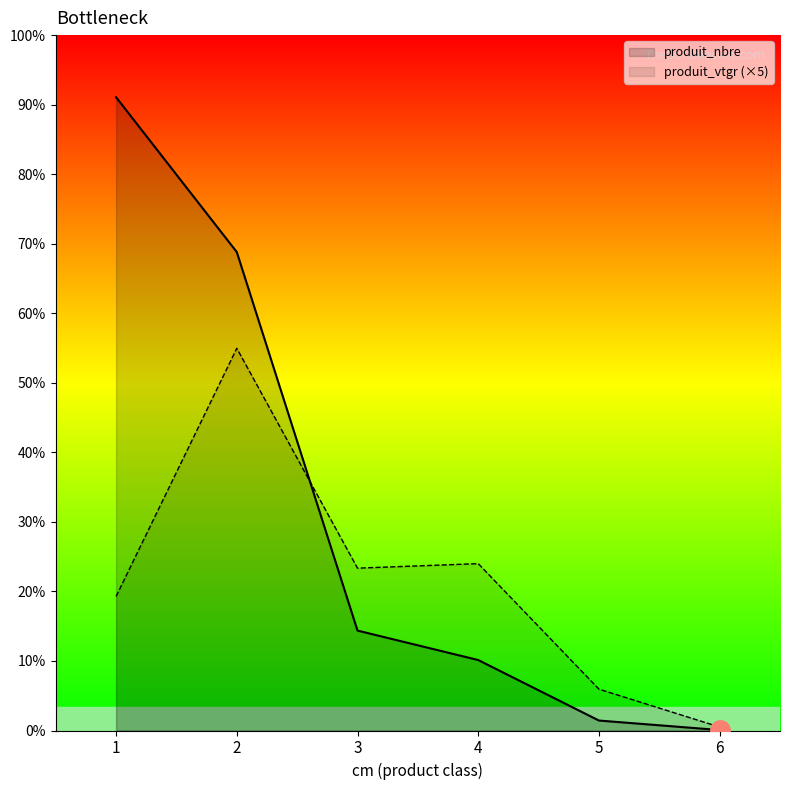

What is the difference between the maximum and minimum values in the produit_vtgr series?

1634.0